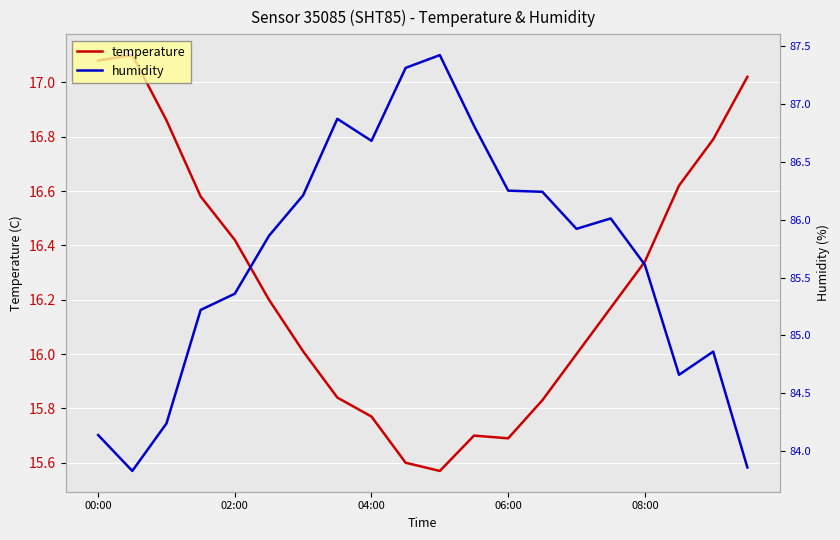

True or false: temperature and humidity intersect in this chart.

False